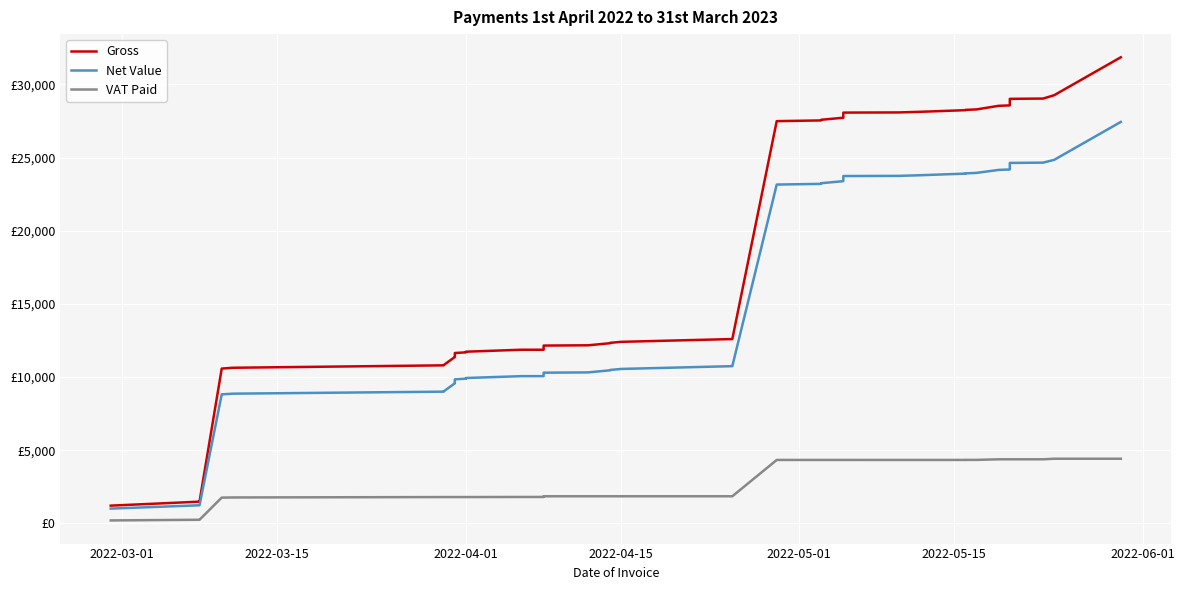

The VAT Paid series shows 7560.8 at 23. True or false?

False